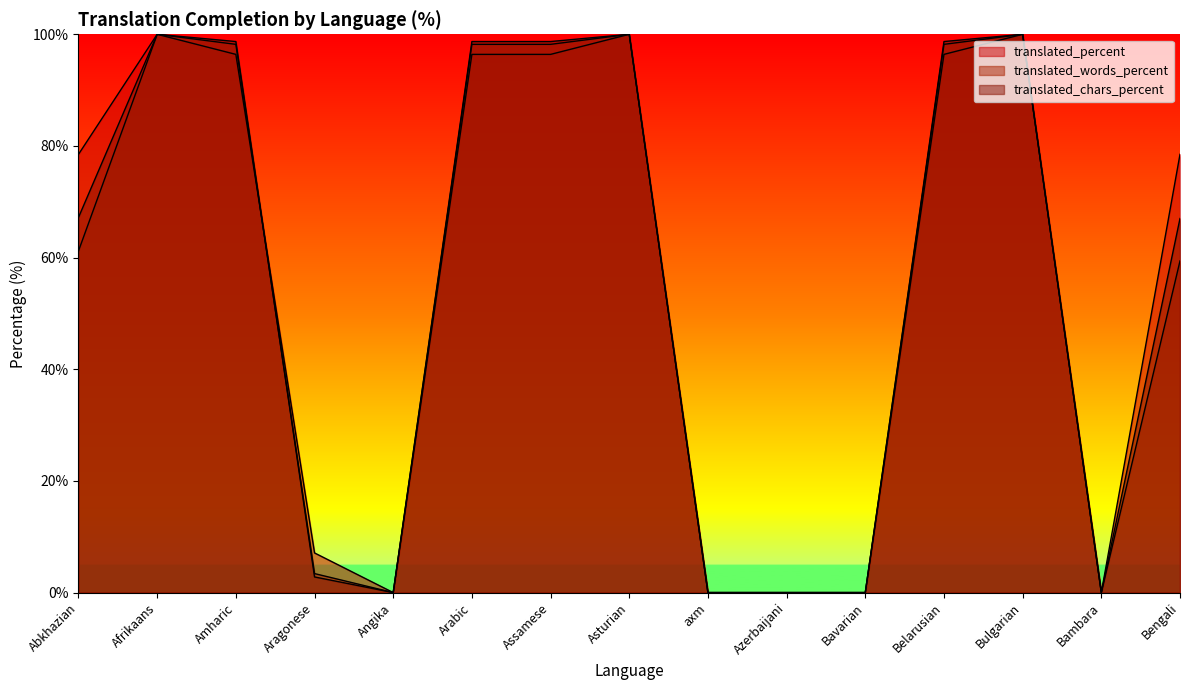

What is the average value of the translated_words_percent series?

54.5